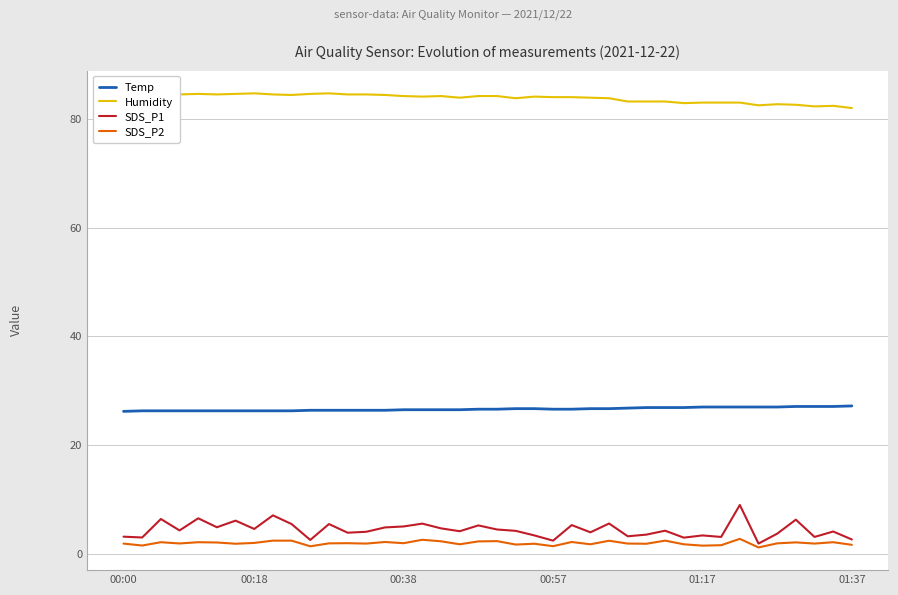

What are all the series names shown in the legend?

Temp, Humidity, SDS_P1, SDS_P2